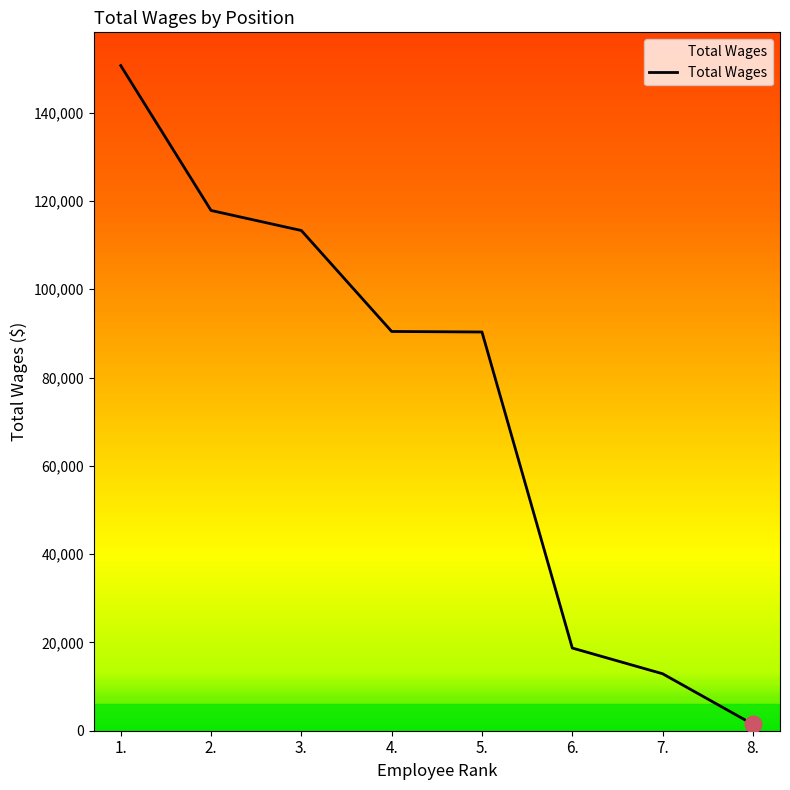

Count the number of data series in this chart.

1